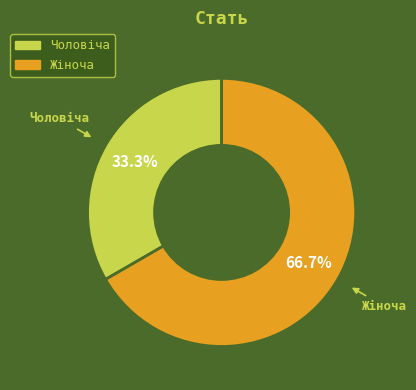

Between Чоловіча and Жіноча, which is larger?

Жіноча